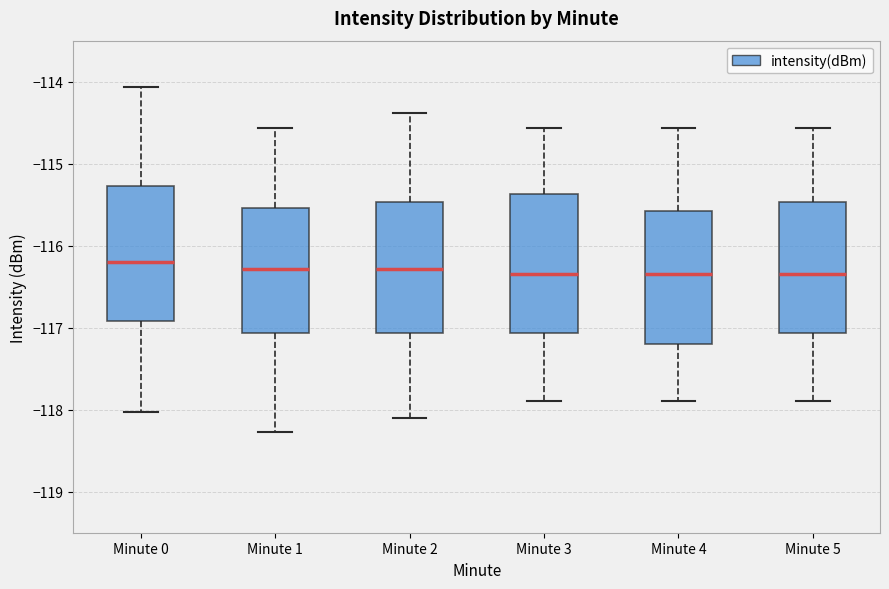

Reading left to right, read every box against the y-axis: the position of its median line, the range the box covers, and the ends of its whiskers. The values are not printed on the chart, so give them approximately, as read against the axis.

Minute 0: median -116.2, box -116.9 to -115.3, whiskers -118.0 to -114.1
Minute 1: median -116.3, box -117.1 to -115.5, whiskers -118.3 to -114.6
Minute 2: median -116.3, box -117.1 to -115.5, whiskers -118.1 to -114.4
Minute 3: median -116.3, box -117.1 to -115.4, whiskers -117.9 to -114.6
Minute 4: median -116.3, box -117.2 to -115.6, whiskers -117.9 to -114.6
Minute 5: median -116.3, box -117.1 to -115.5, whiskers -117.9 to -114.6